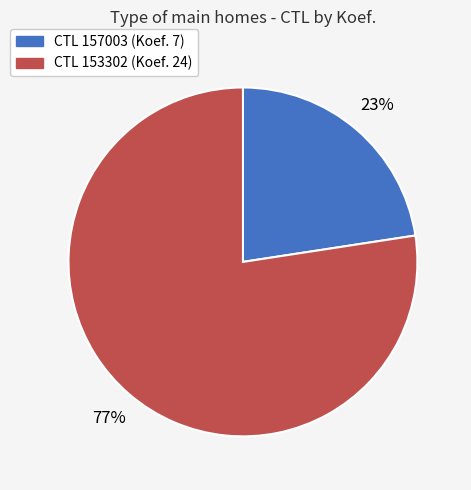

To the nearest percent, what is the average slice percentage?

50%